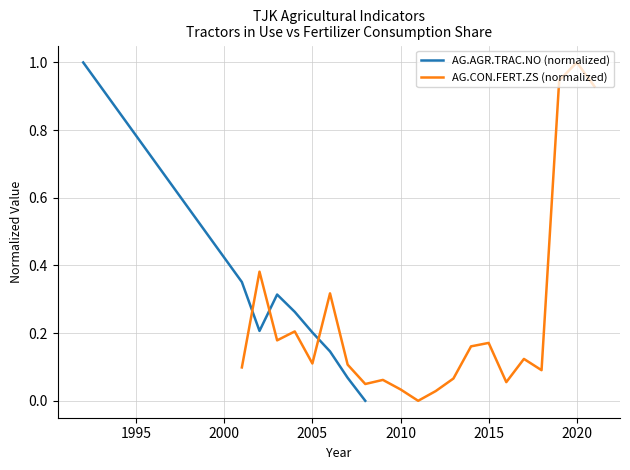

The AG.AGR.TRAC.NO (normalized) series shows 0.2 at 2000. True or false?

False